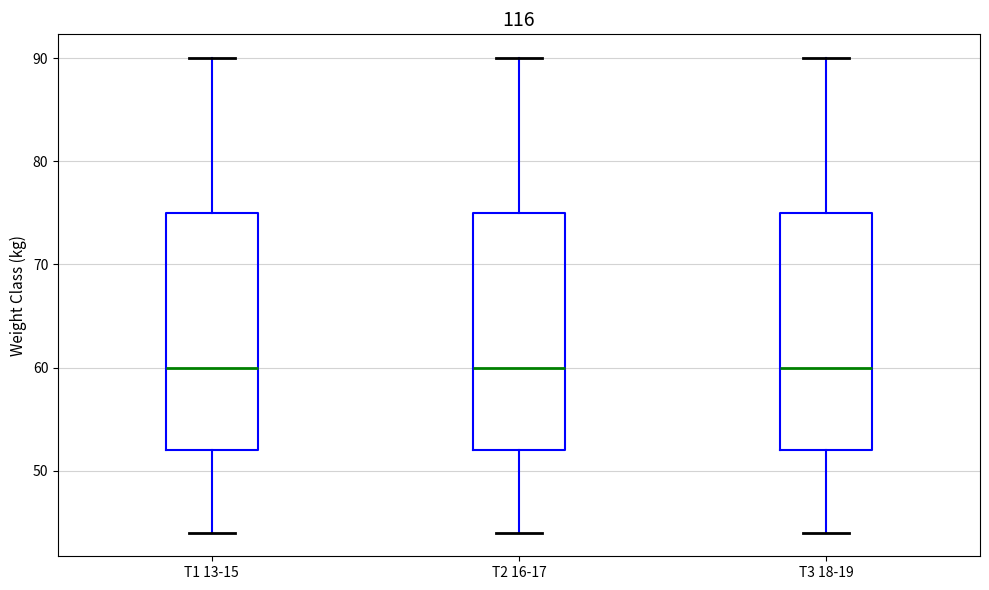

Reading left to right, read every box against the y-axis: the position of its median line, the range the box covers, and the ends of its whiskers. The values are not printed on the chart, so give them approximately, as read against the axis.

T1 13-15: median 60, box 52 to 75, whiskers 44 to 90
T2 16-17: median 60, box 52 to 75, whiskers 44 to 90
T3 18-19: median 60, box 52 to 75, whiskers 44 to 90